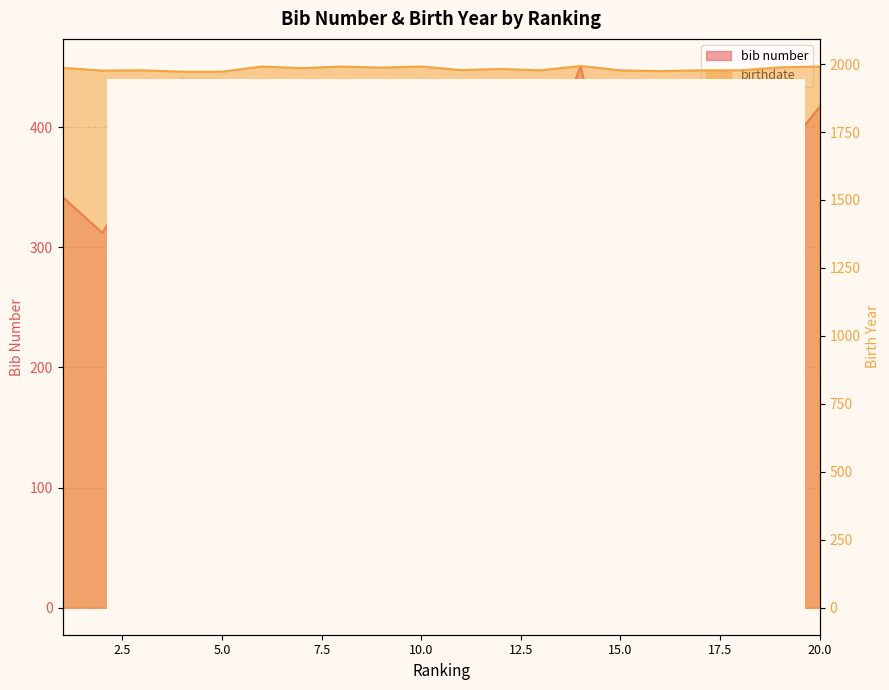

The value of birthdate at 20 is 1991. True or false?

True